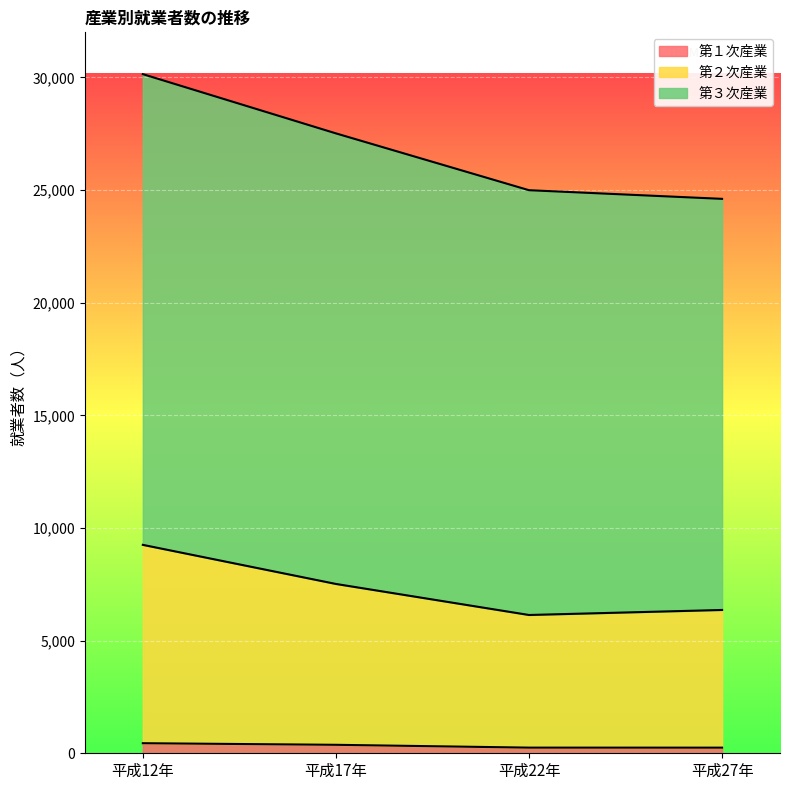

What is the average value of the 第２次産業 series?

7316